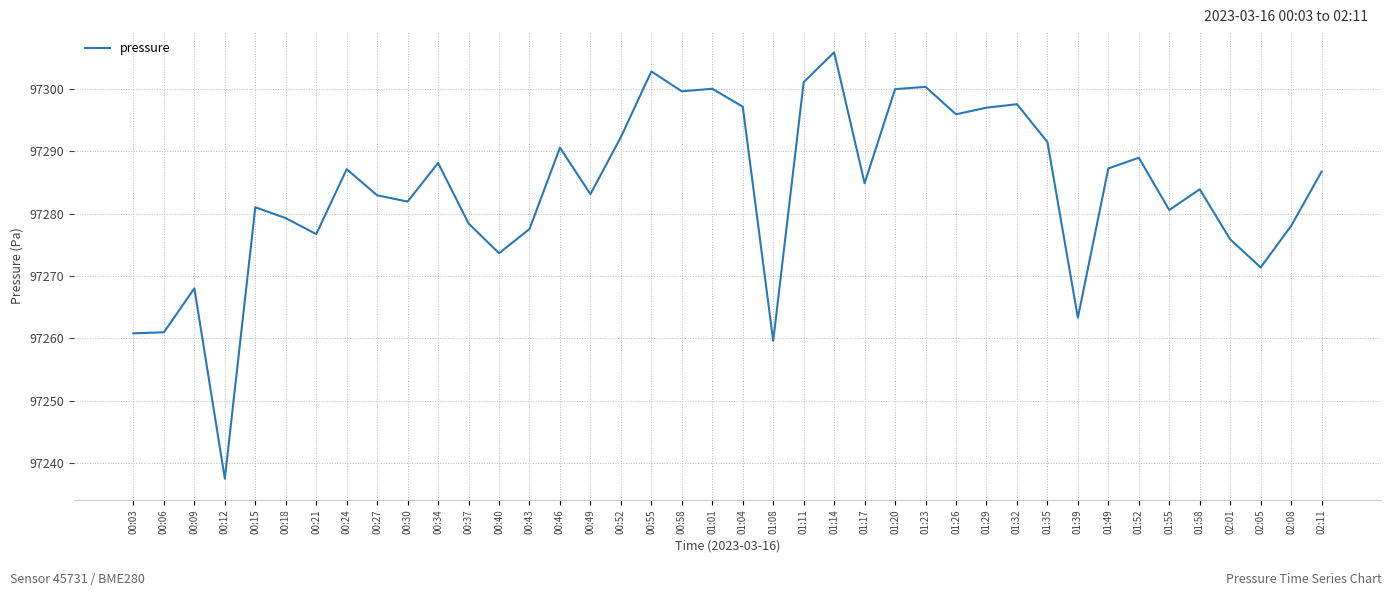

Read the value at 01:08.

97259.6